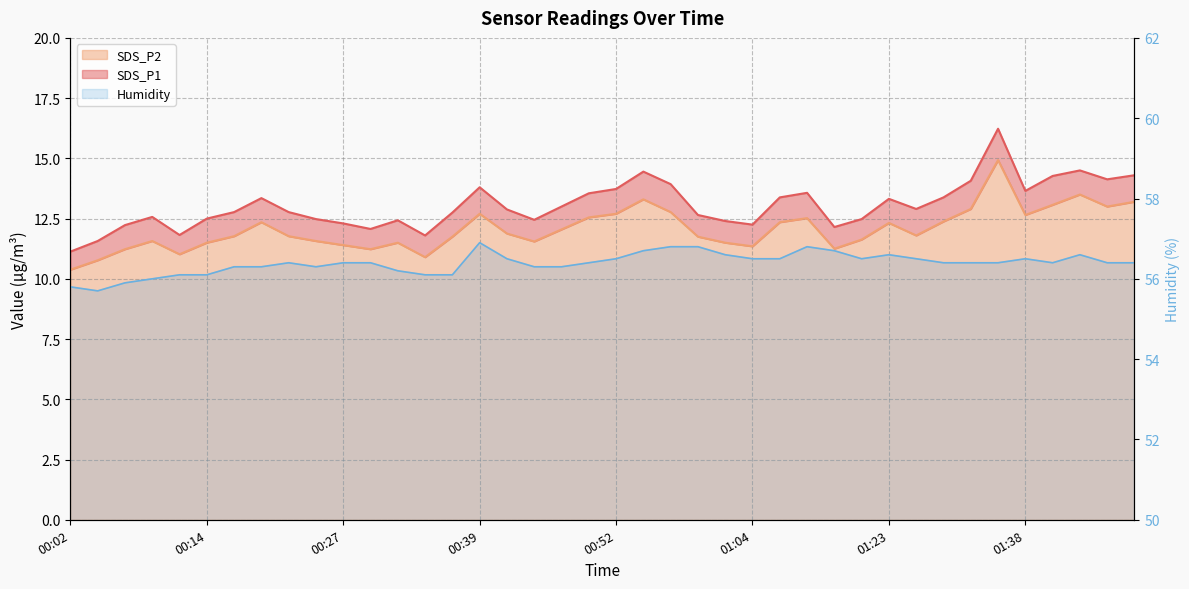

What is the label of the 11th point from the right?

01:14